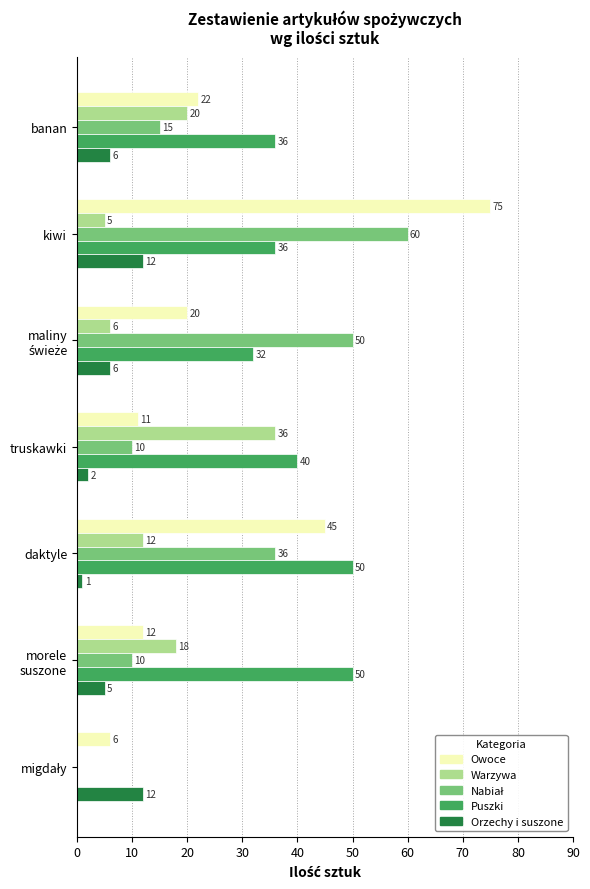

What is the approximate value of Puszki at daktyle, to the nearest 5?

50